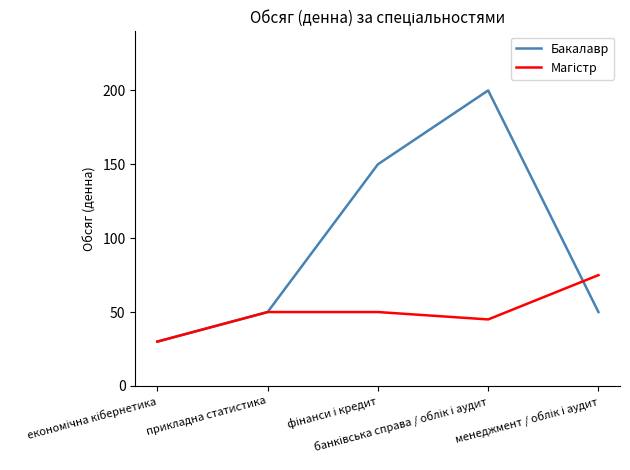

Which series has the widest spread of values?

Бакалавр